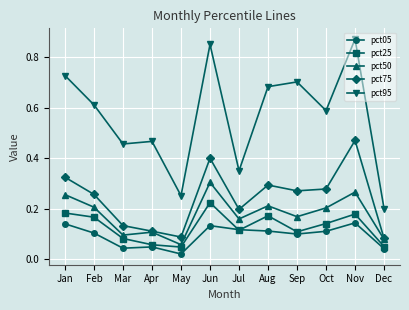

How many lines are shown in the chart?

5